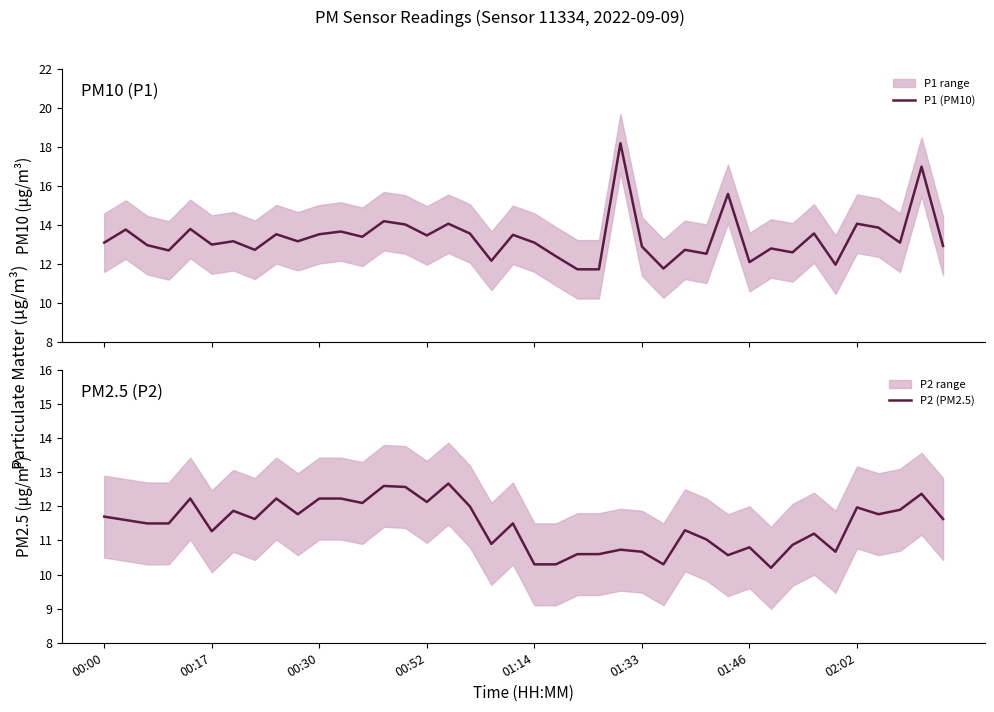

True or false: P1 (PM10) and P2 (PM2.5) intersect in this chart.

False